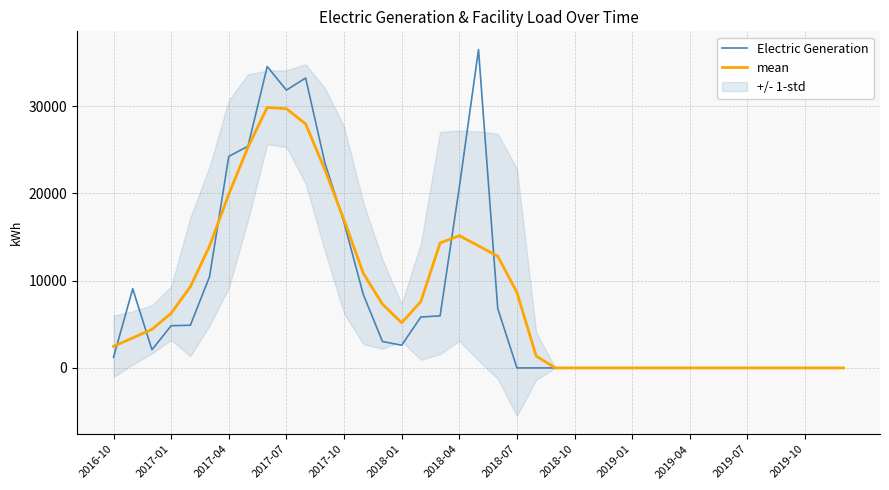

How many data points in mean are above 4416?

20